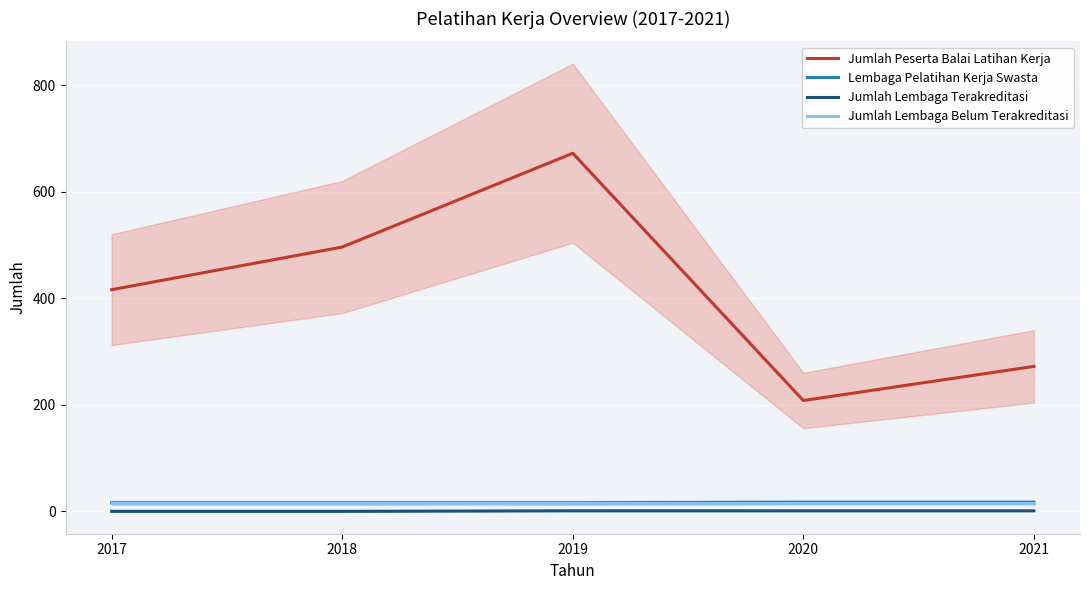

At which category does Jumlah Peserta Balai Latihan Kerja reach its first local valley?

2020